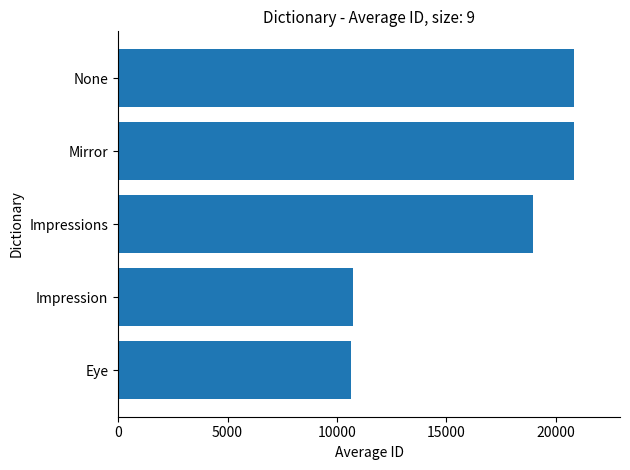

How many bars are there in total?

5